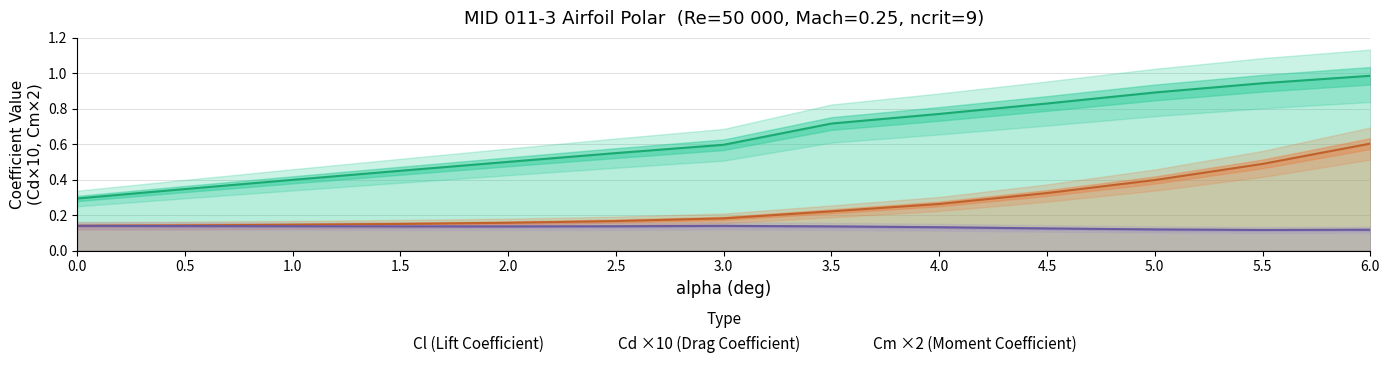

What is the lowest value of the Cm series?

0.1